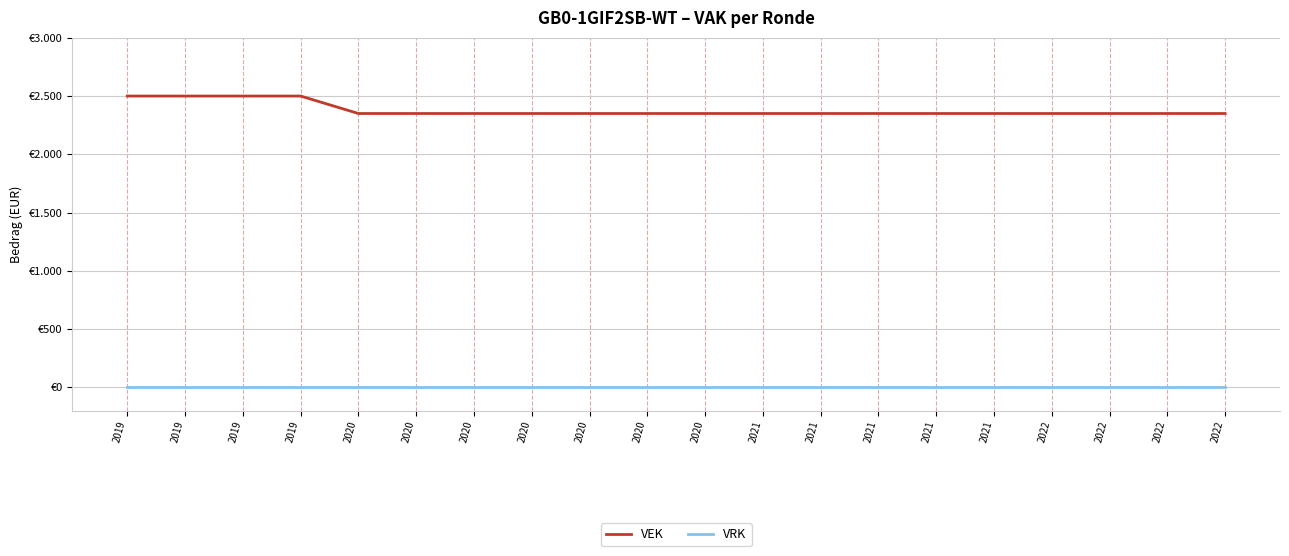

What are all the series names shown in the legend?

VEK, VRK